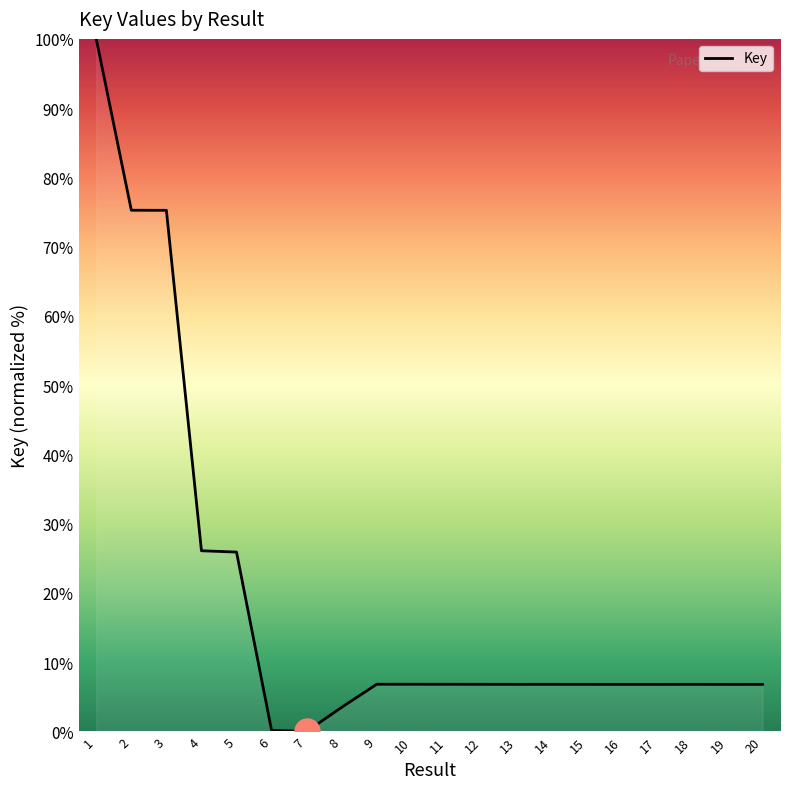

What is the maximum value shown in the chart?

100.0